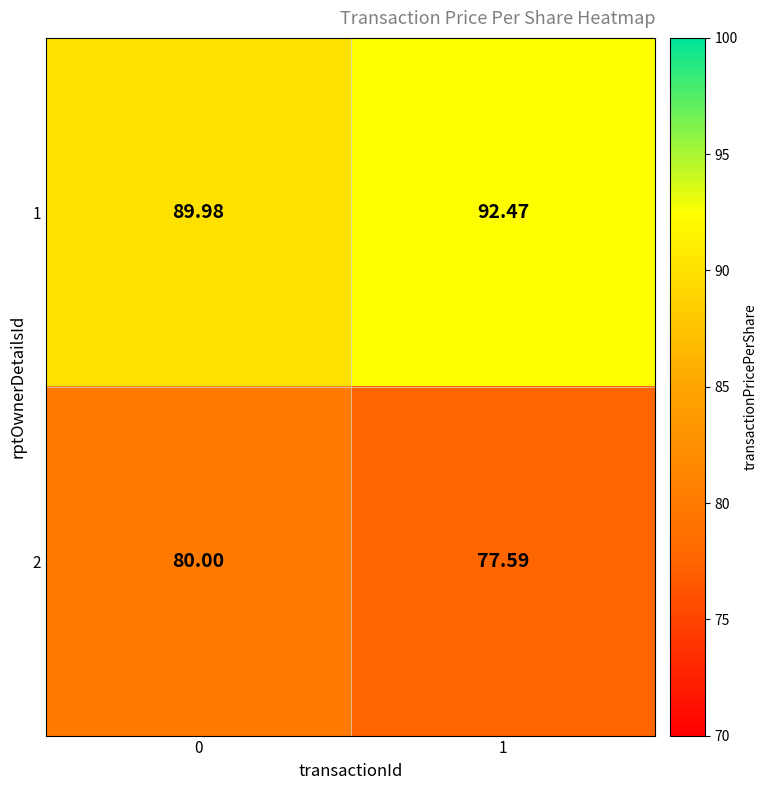

Is the value of 2 at 1 greater than the value of 1 at 1?

No